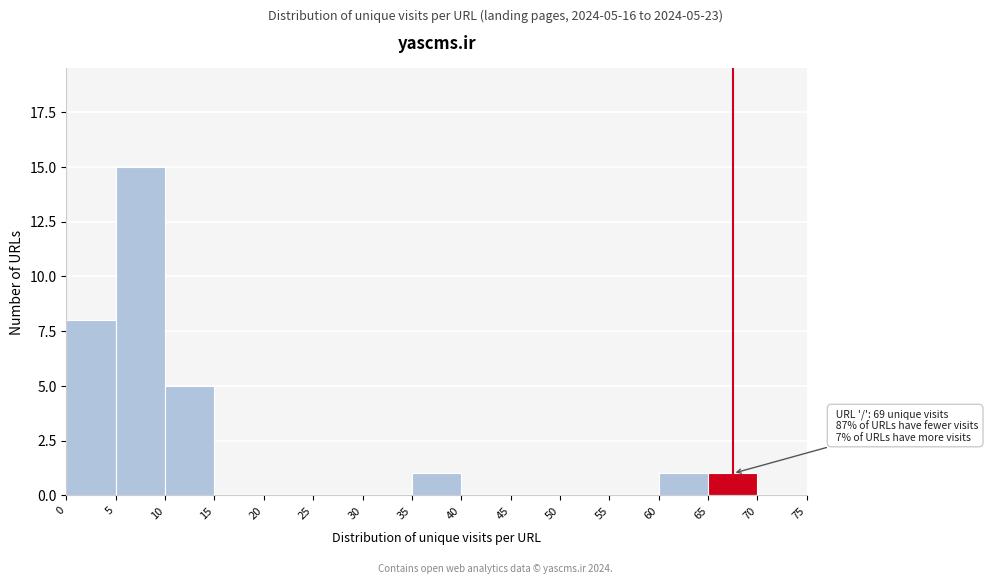

Over which range of the x-axis is the bar tallest?

5 to 10